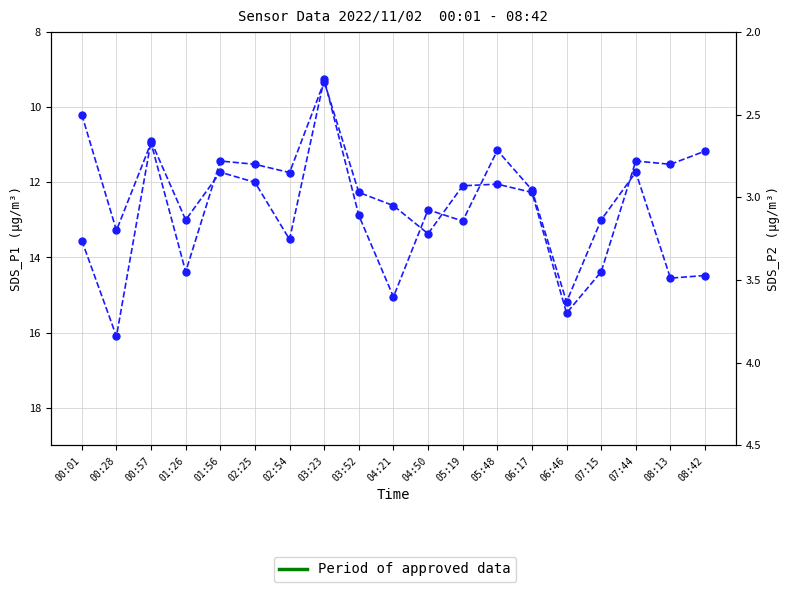

At 08:13, list the series in order from largest to smallest.

SDS_P1, SDS_P2